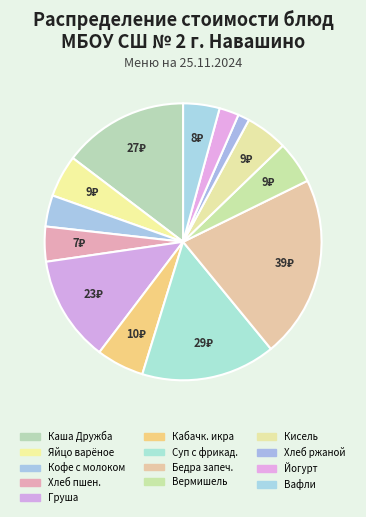

Count the number of slices in the pie.

13